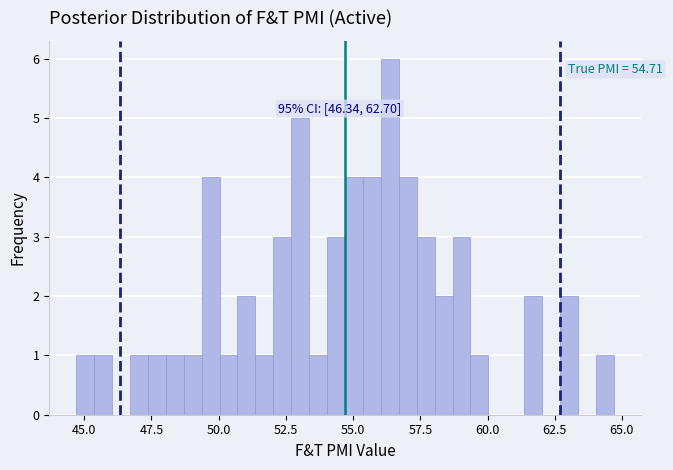

Around what value on the x-axis is the tallest bar? Give the approximate position of its centre, as read against the axis.

56.5